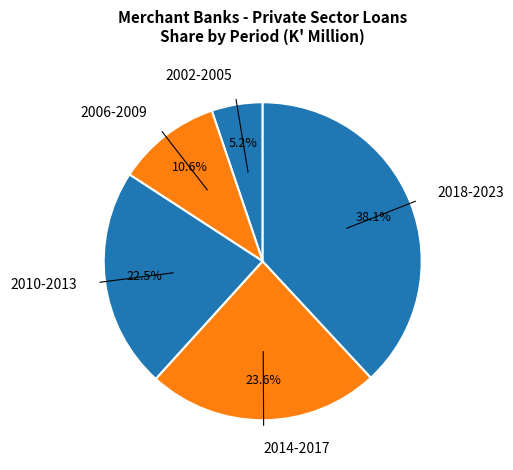

Which slice is the largest?

2018-2023